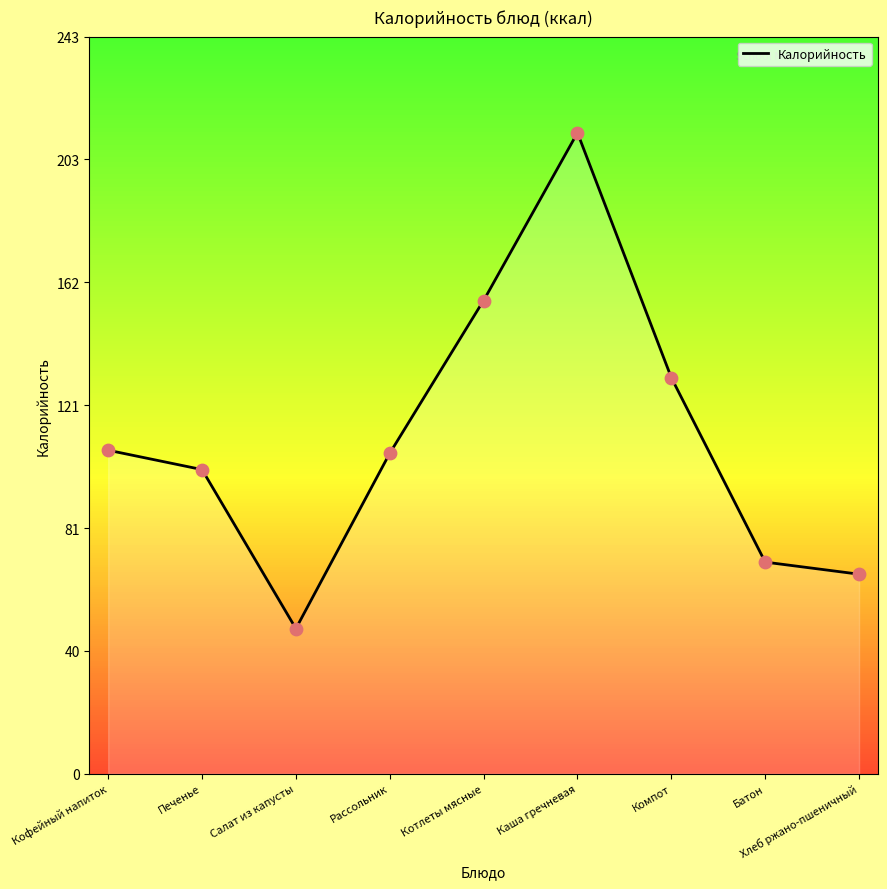

What is the ratio of the value at Салат из капусты to the value at Каша гречневая?

0.2